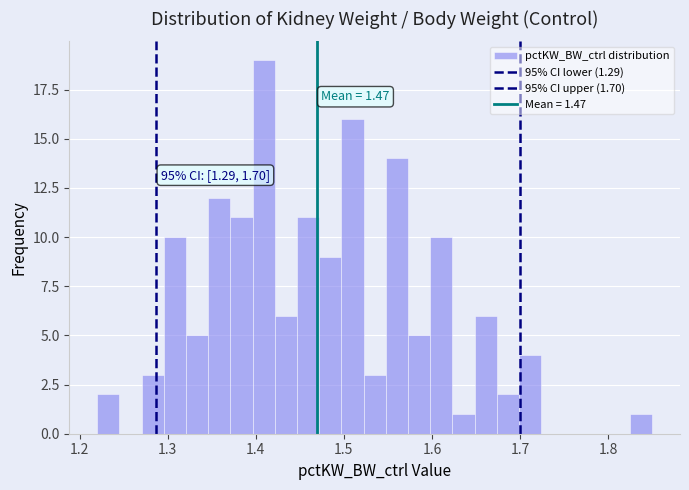

Read against the x-axis, roughly where is the centre of the tallest bar?

1.41